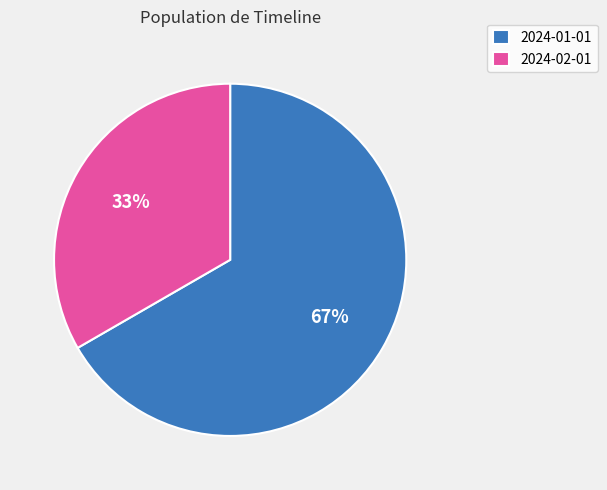

Do 2024-02-01 and 2024-01-01 together represent more than half of the pie?

Yes